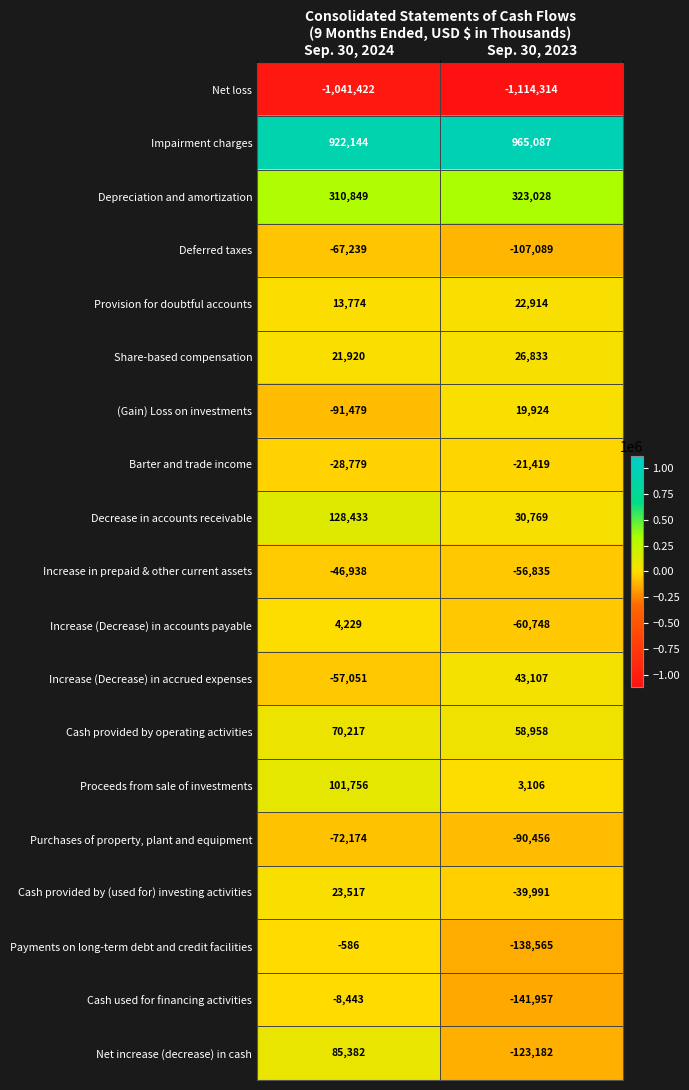

What is the average value of the Decrease in accounts receivable series?

79601